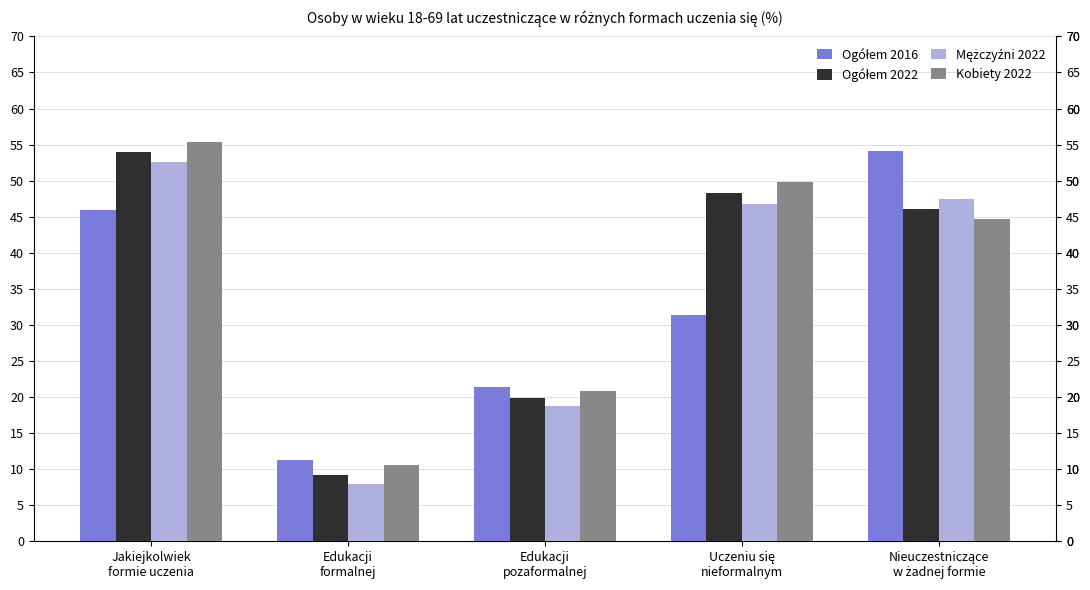

What is the greatest value displayed?

55.3